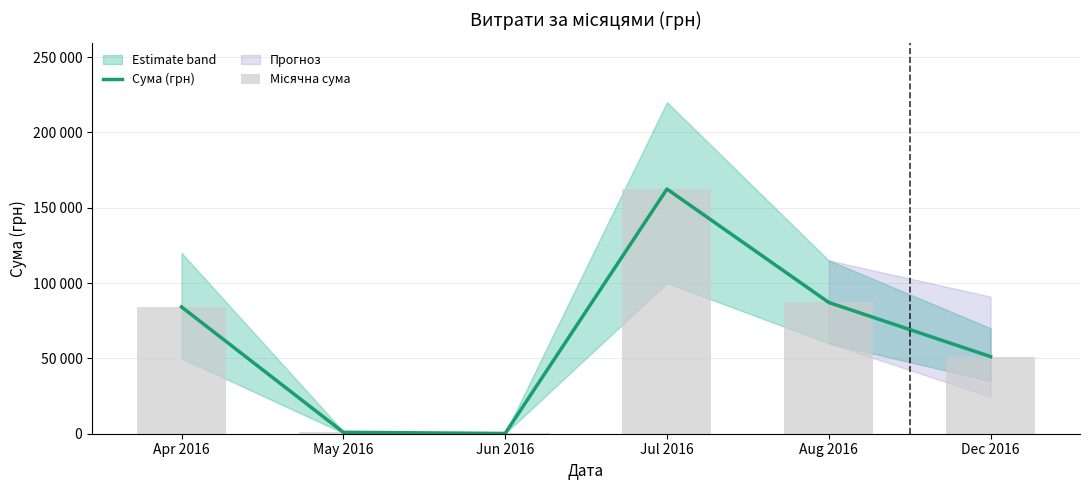

At how many categories does at least one series exceed 34605?

4